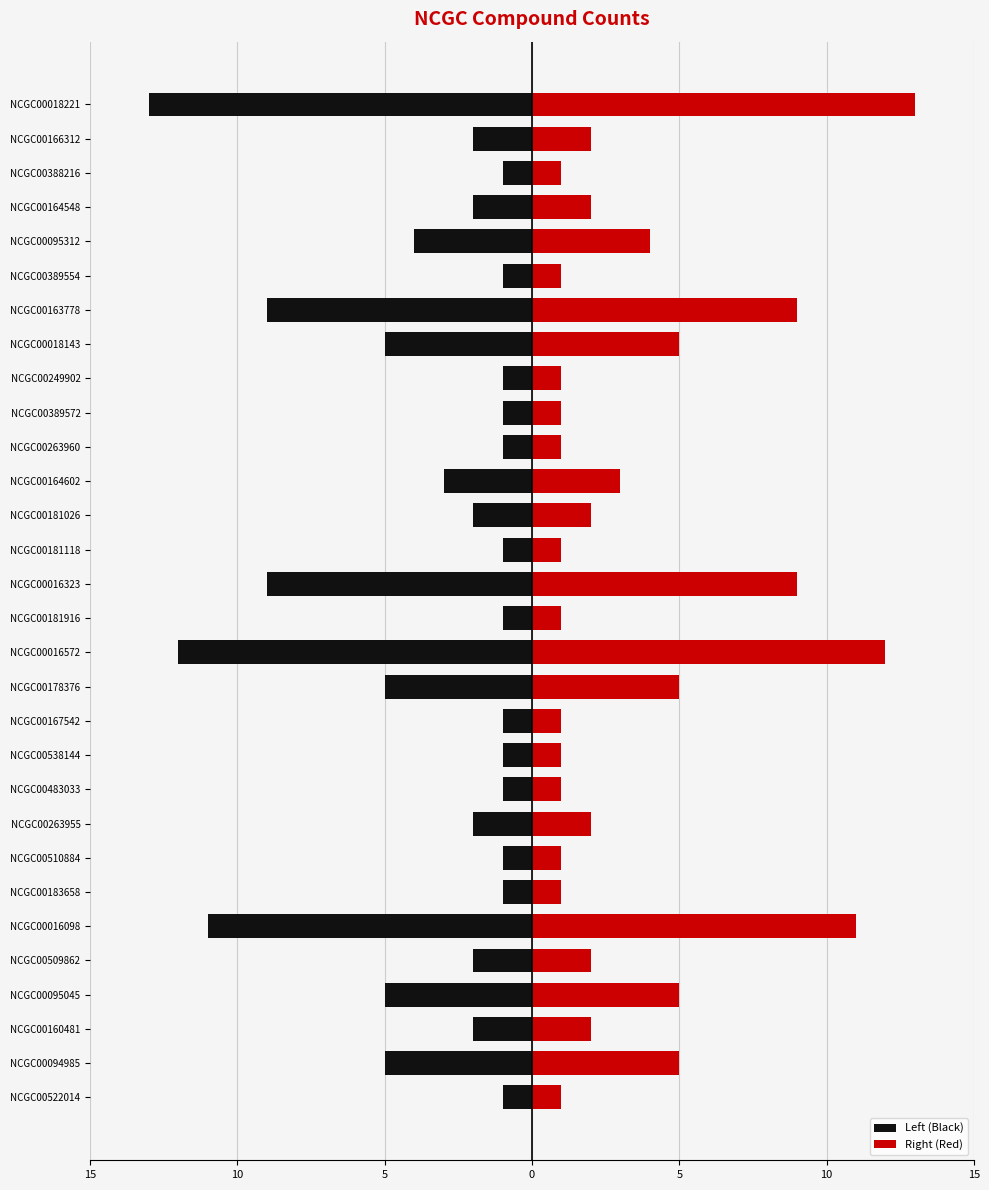

What is the difference between the highest and lowest values at NCGC00016572?

24